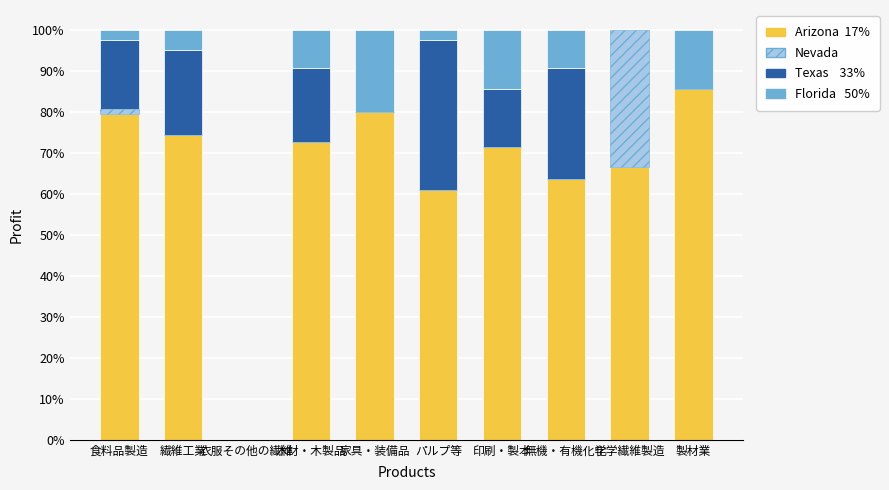

What is the value of the Nevada bar at the 9th from the left?

33.3